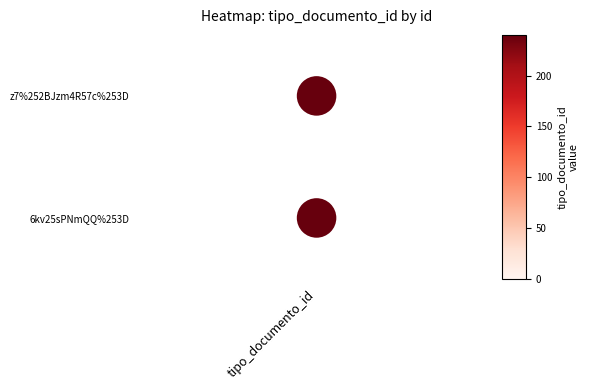

The chart shows a value of 2 at tipo_documento_id. True or false?

False